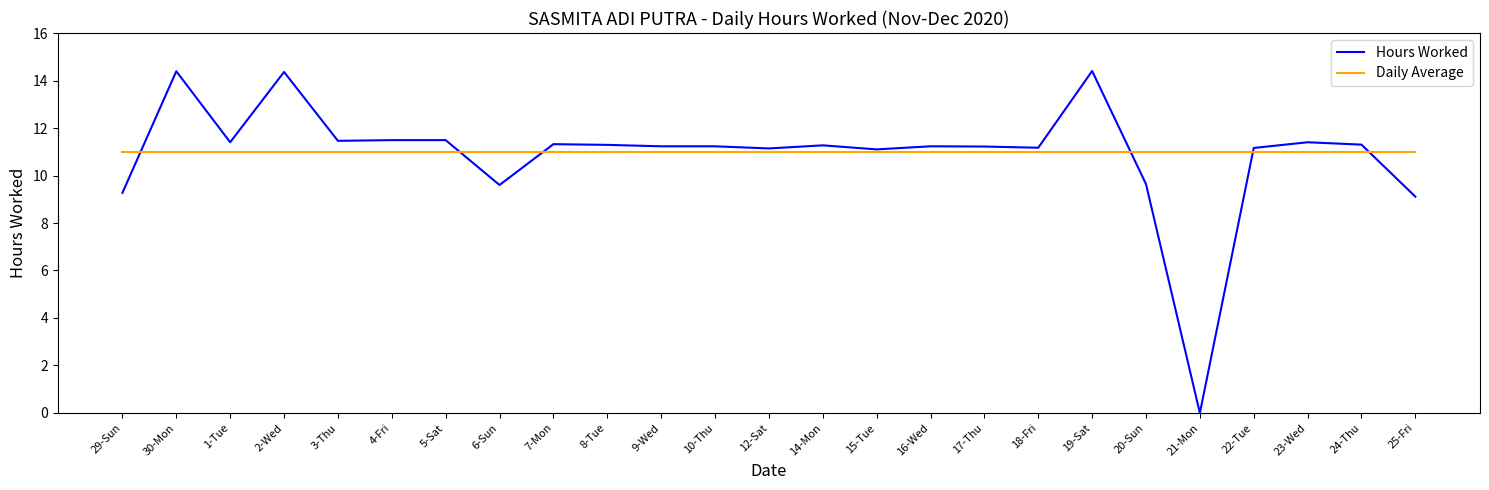

What is the average value of the Hours Worked series?

10.9